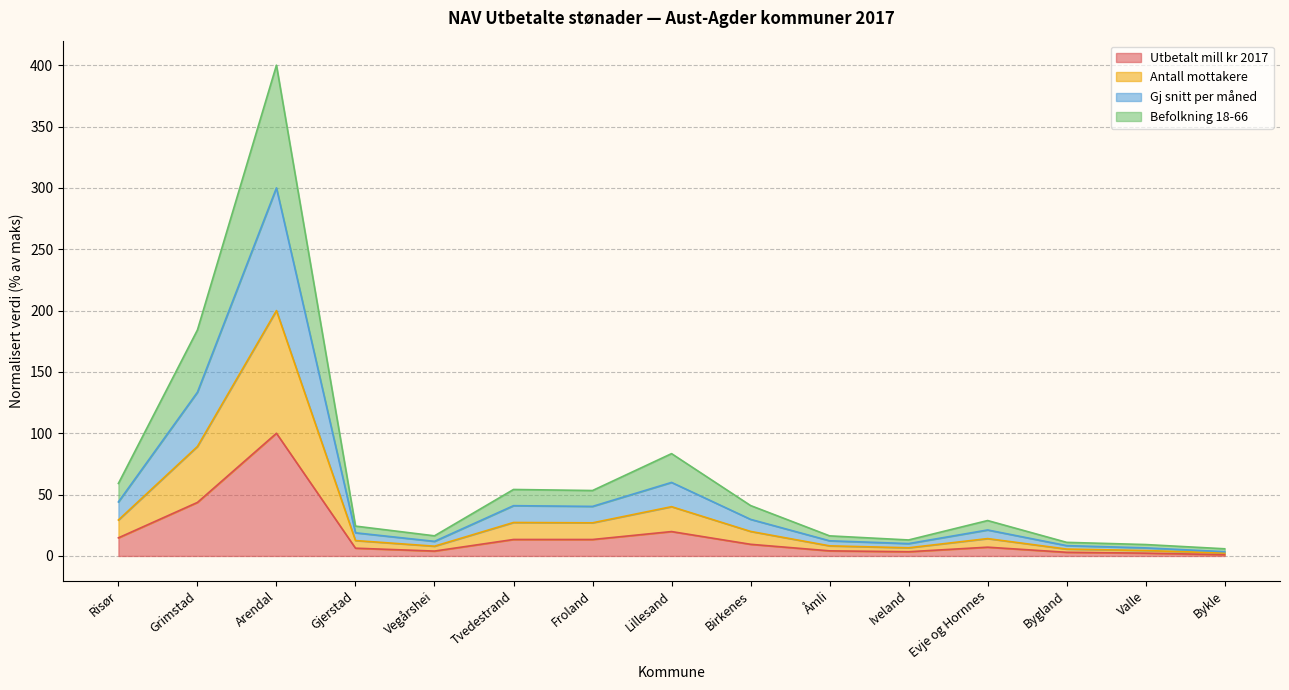

True or false: Antall mottakere has more than 2 points higher than both neighbors.

True